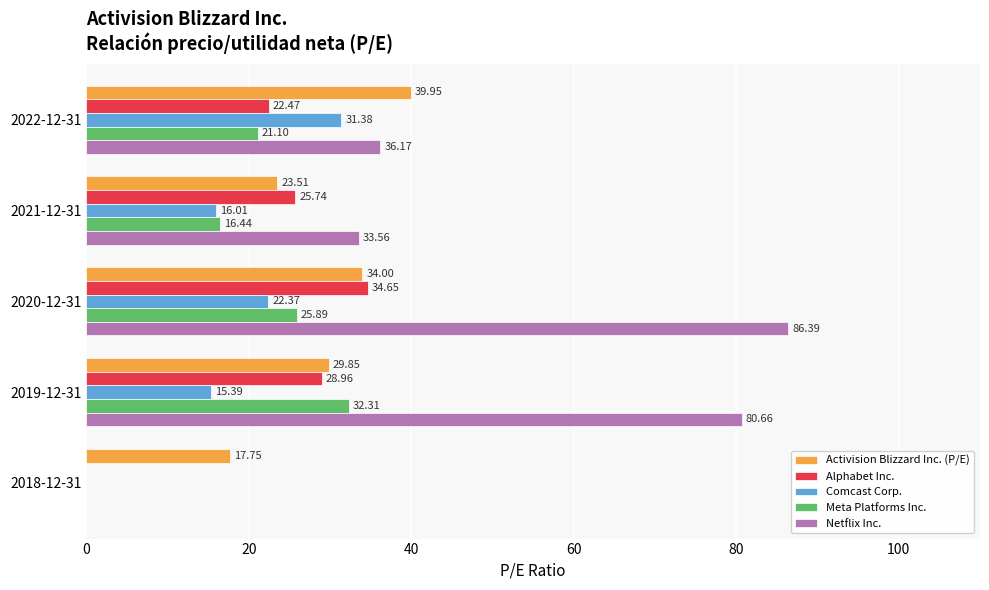

What is the greatest value displayed?

86.4